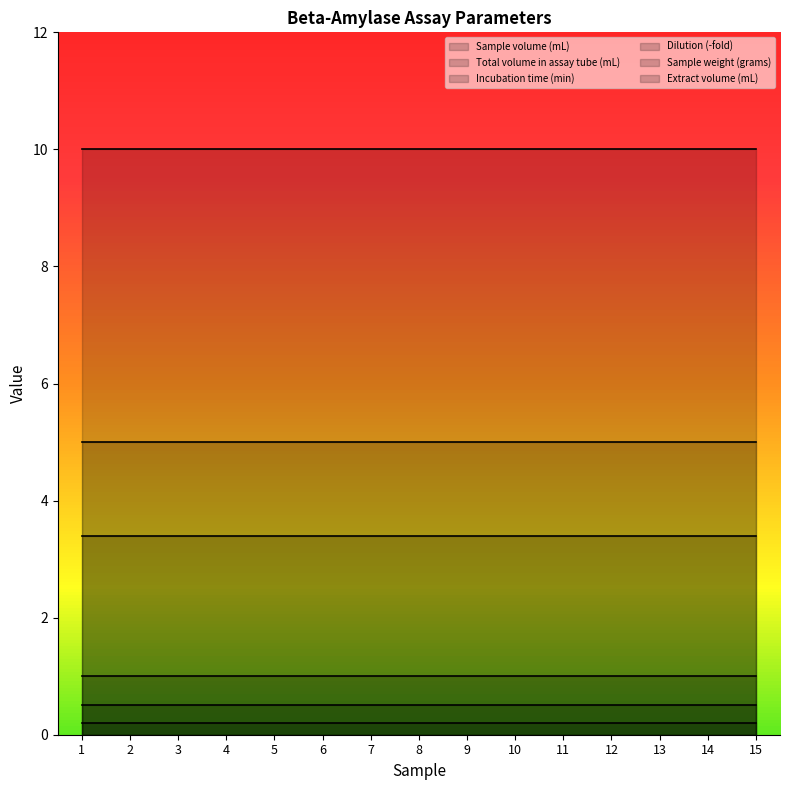

Where is Extract volume (mL) nearest to the value 5?

1